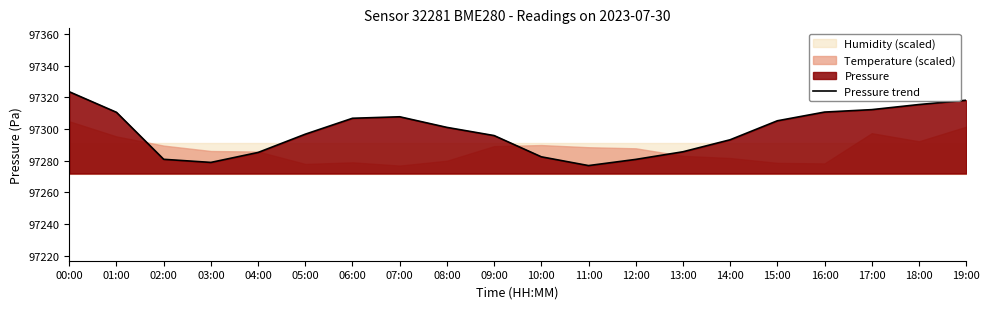

What is the difference between the second highest and minimum values?

41.2